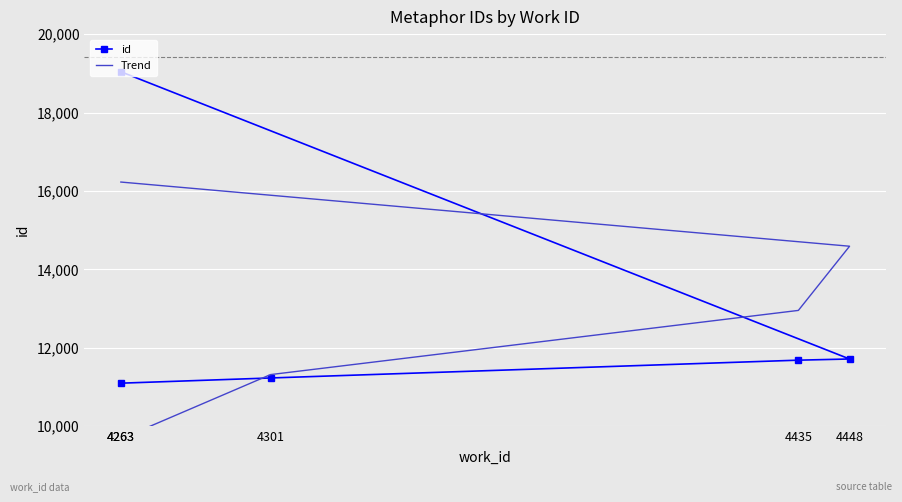

Which series changed the most between 4263 and 4448?

Trend